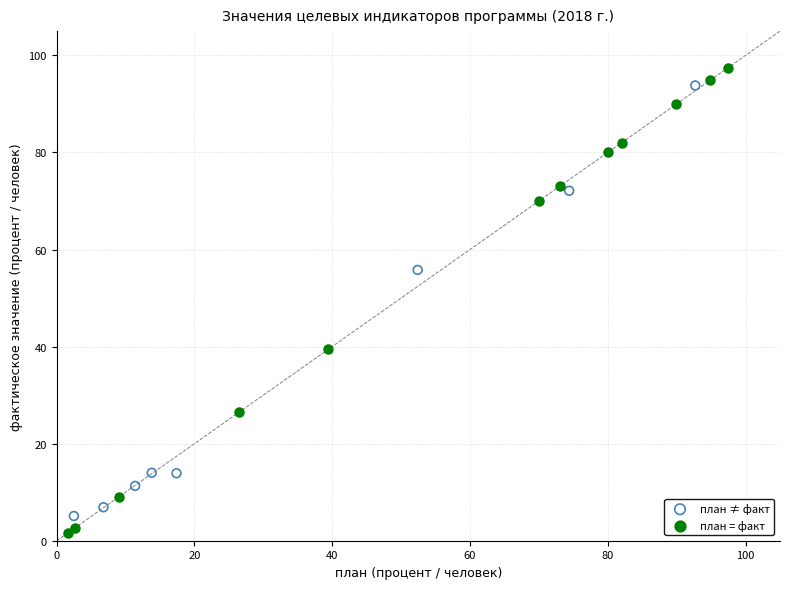

Which series contains the lowest Y value?

план = факт